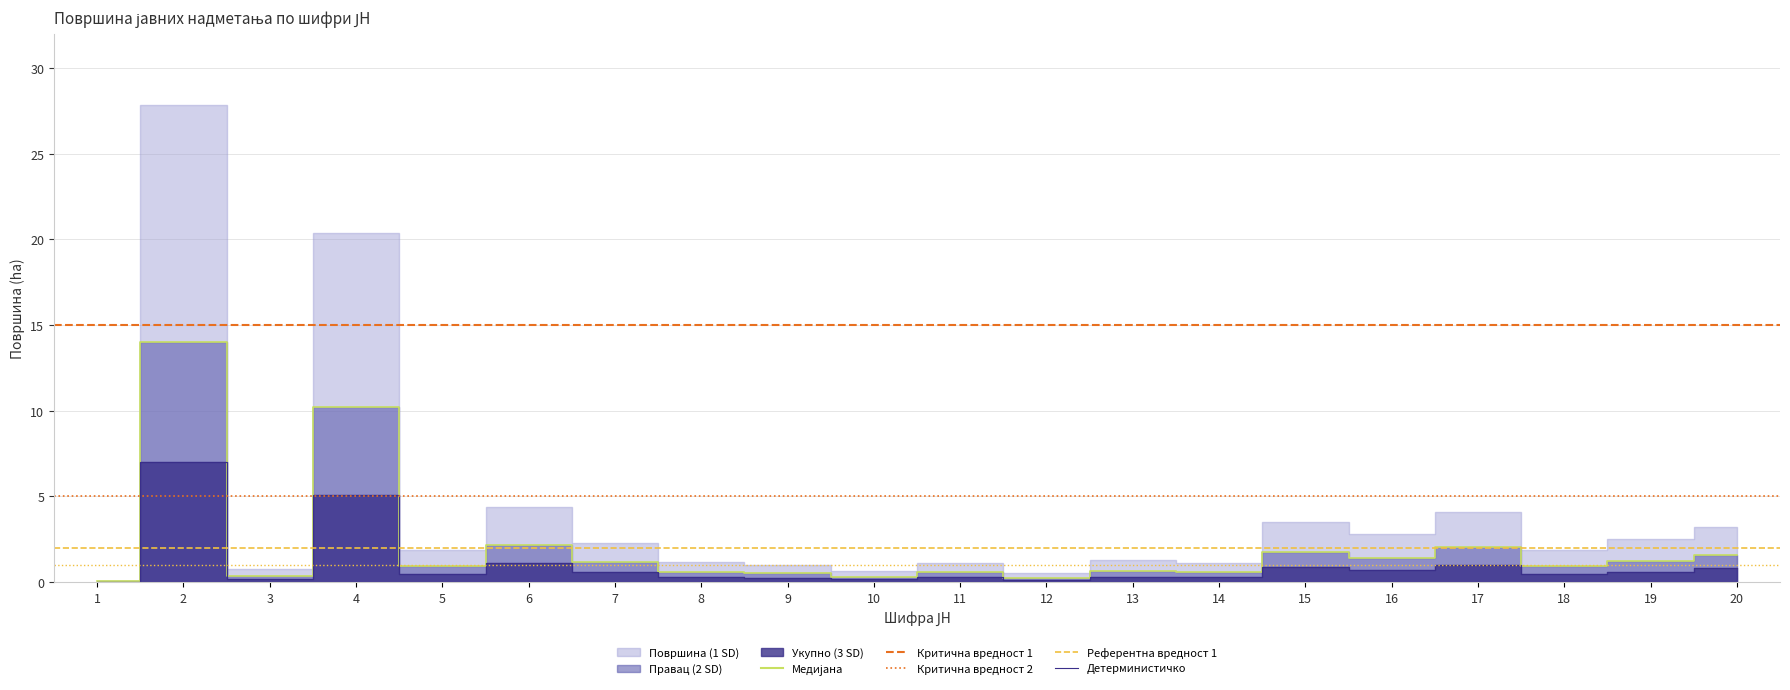

True or false: Површина (1 SD) has a value of 0.3 at 10.

True